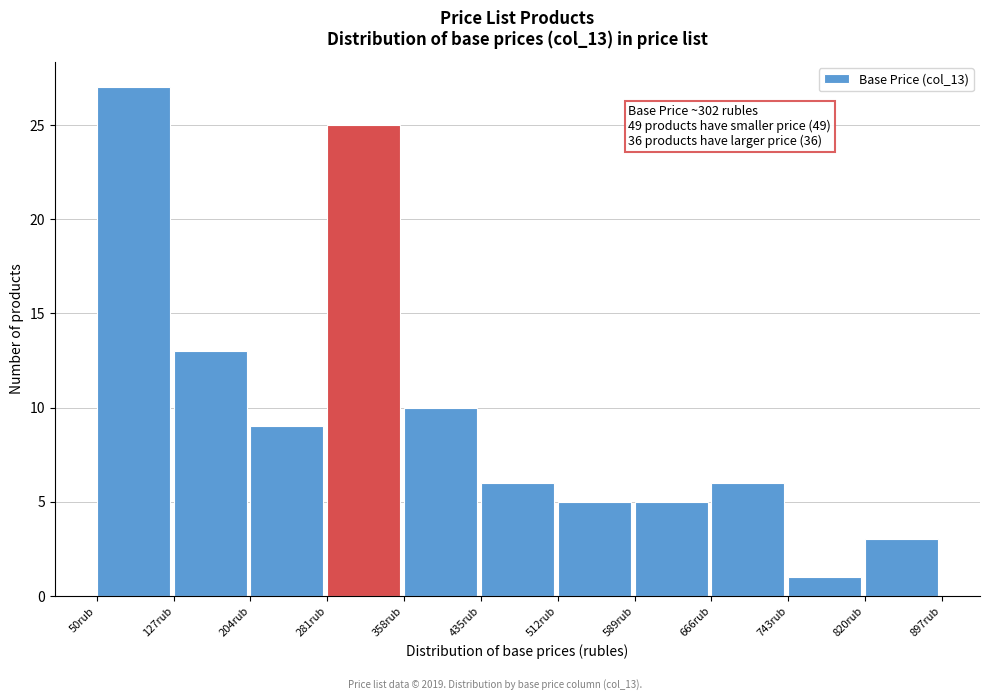

Over which range of the x-axis is the bar tallest?

50 to 127